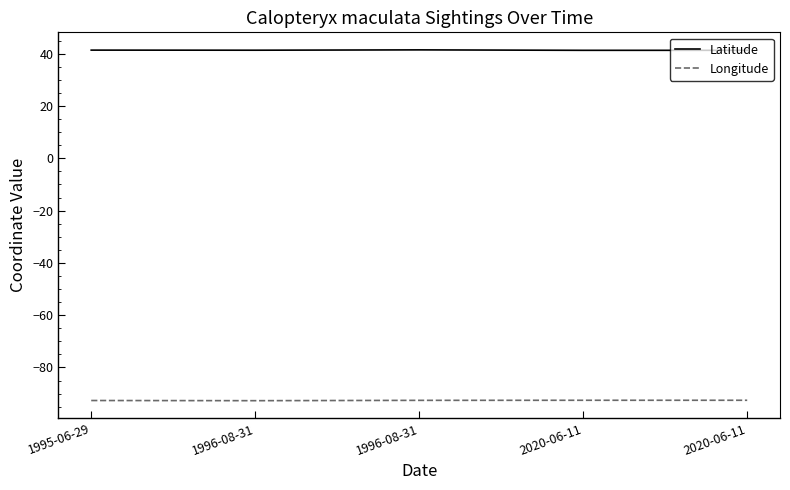

Is this an area chart (filled region under the line)?

No